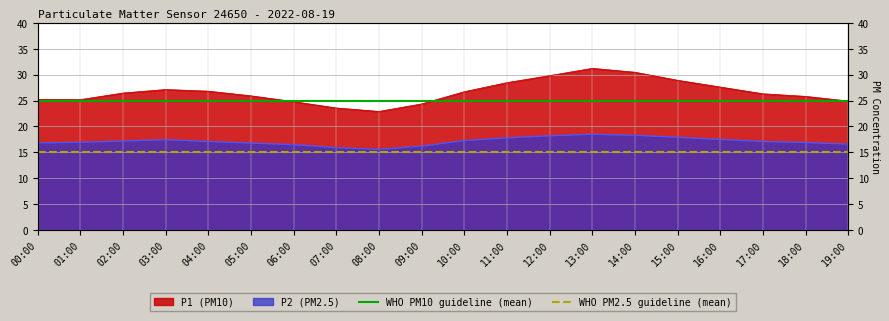

The value of WHO PM2.5 guideline (mean) at 00:00 is 9. True or false?

False